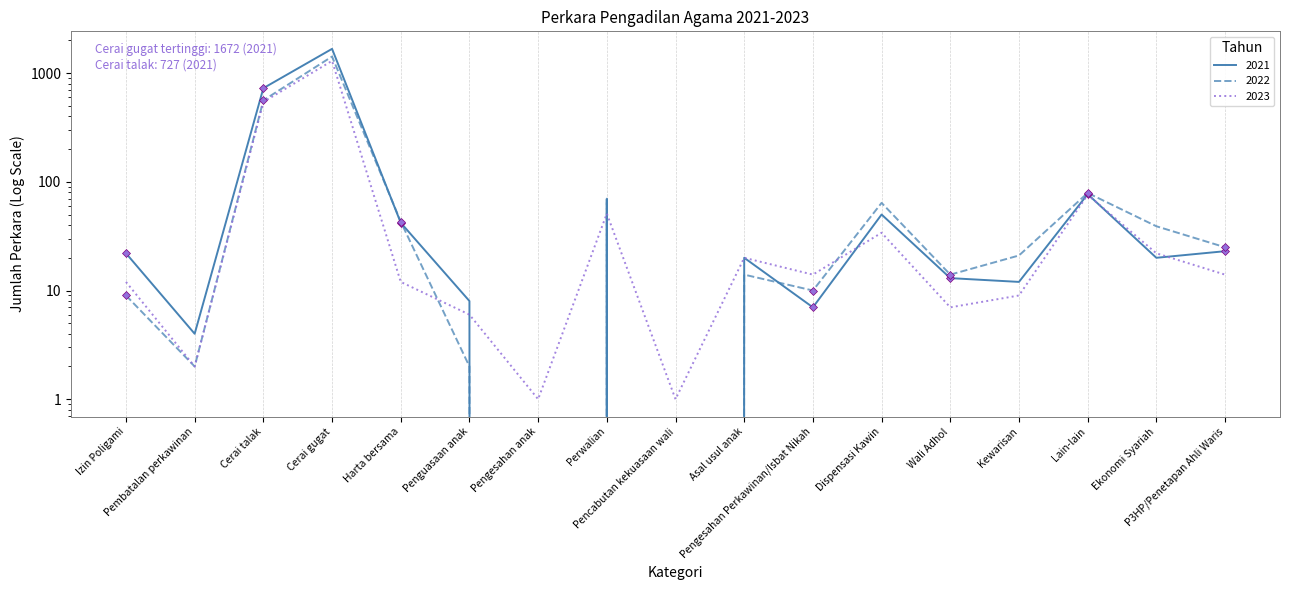

Which series has the widest spread of values?

2021